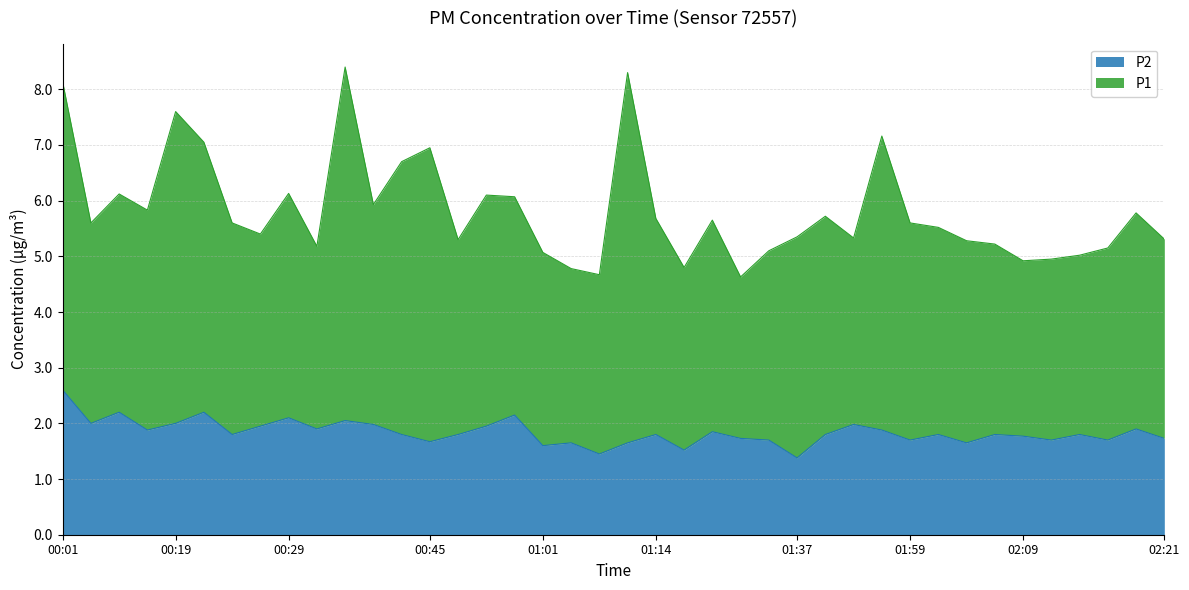

What is the sum of the values at 02:21 and 00:45?

3.4